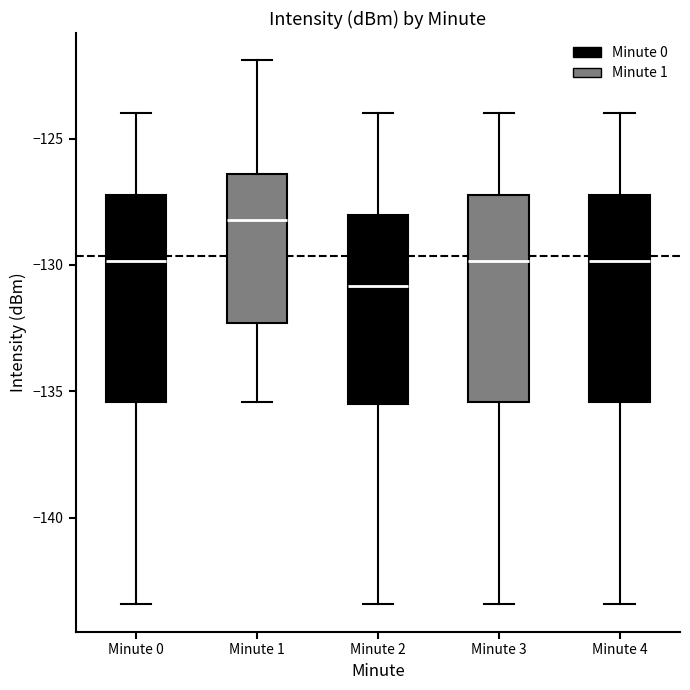

Where does the upper whisker of the box for Minute 2 end on the y-axis? The values are not printed on the chart, so give them approximately, as read against the axis.

-124.0